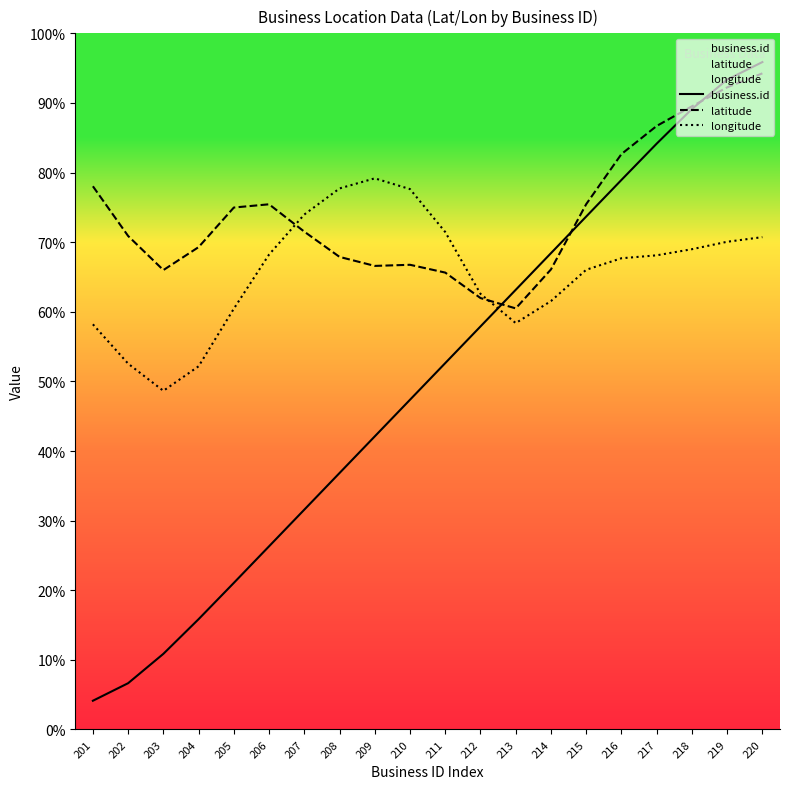

After their last crossing, which series has the higher values: longitude or business.id?

business.id